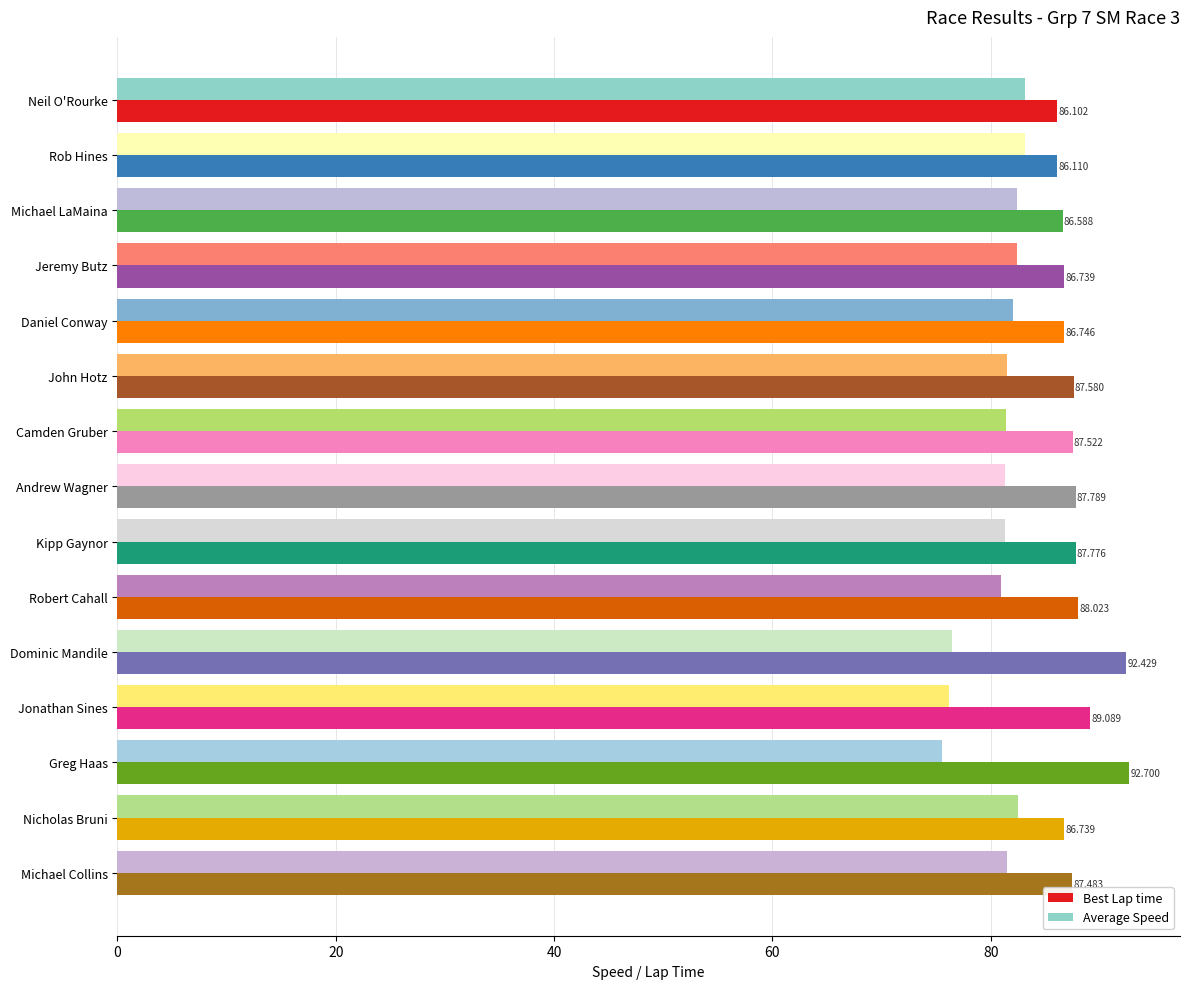

Where is Best Lap time nearest to the value 89?

Jonathan Sines